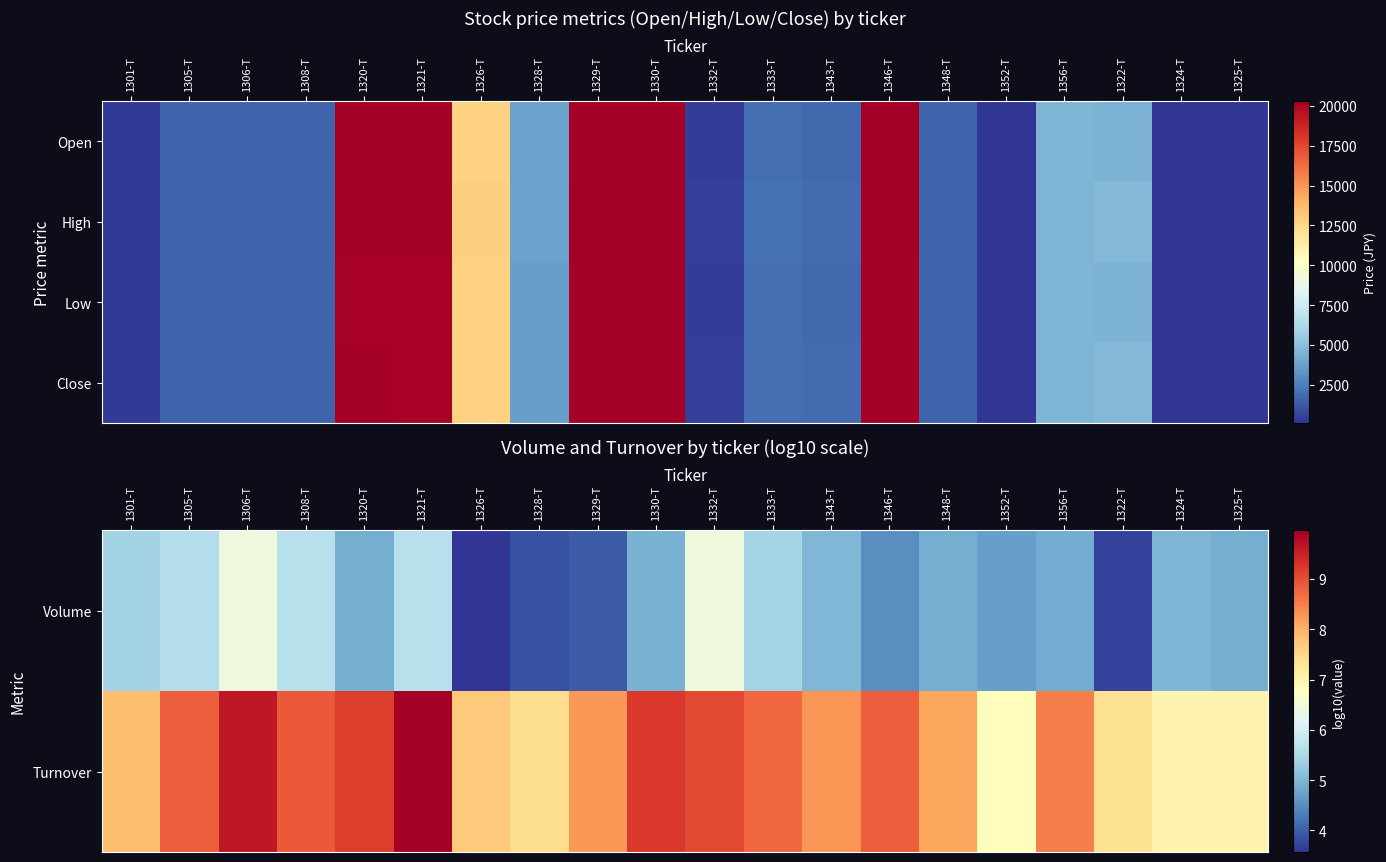

Reading left to right, extract all data points from this chart.

Volume: 1301-T=5.4	1305-T=5.6	1306-T=6.4	1308-T=5.7	1320-T=4.9	1321-T=5.7	1326-T=3.6	1328-T=3.9	1329-T=3.9	1330-T=4.9	1332-T=6.4	1333-T=5.4	1343-T=5.0	1346-T=4.5	1348-T=4.9	1352-T=4.7	1356-T=4.8	1322-T=3.7	1324-T=5.0	1325-T=4.9
Turnover: 1301-T=7.8	1305-T=8.8	1306-T=9.6	1308-T=8.9	1320-T=9.2	1321-T=10.0	1326-T=7.7	1328-T=7.4	1329-T=8.3	1330-T=9.2	1332-T=9.1	1333-T=8.7	1343-T=8.3	1346-T=8.8	1348-T=8.1	1352-T=6.8	1356-T=8.5	1322-T=7.4	1324-T=7.0	1325-T=7.0
Low: 1301-T=265.0	1305-T=1648.0	1306-T=1627.0	1308-T=1610.0	1320-T=20120.0	1321-T=20110.0	1326-T=12730.0	1328-T=3700.0	1329-T=20200.0	1330-T=20180.0	1332-T=408.0	1333-T=1948.0	1343-T=1813.0	1346-T=20210.0	1348-T=1629.0	1352-T=129.0	1356-T=4535.0	1322-T=4475.0	1324-T=98.0	1325-T=125.0
Close: 1301-T=266.0	1305-T=1648.0	1306-T=1629.0	1308-T=1610.0	1320-T=20150.0	1321-T=20130.0	1326-T=12730.0	1328-T=3700.0	1329-T=20200.0	1330-T=20210.0	1332-T=415.0	1333-T=1986.0	1343-T=1840.0	1346-T=20220.0	1348-T=1629.0	1352-T=130.0	1356-T=4580.0	1322-T=4710.0	1324-T=99.0	1325-T=127.0